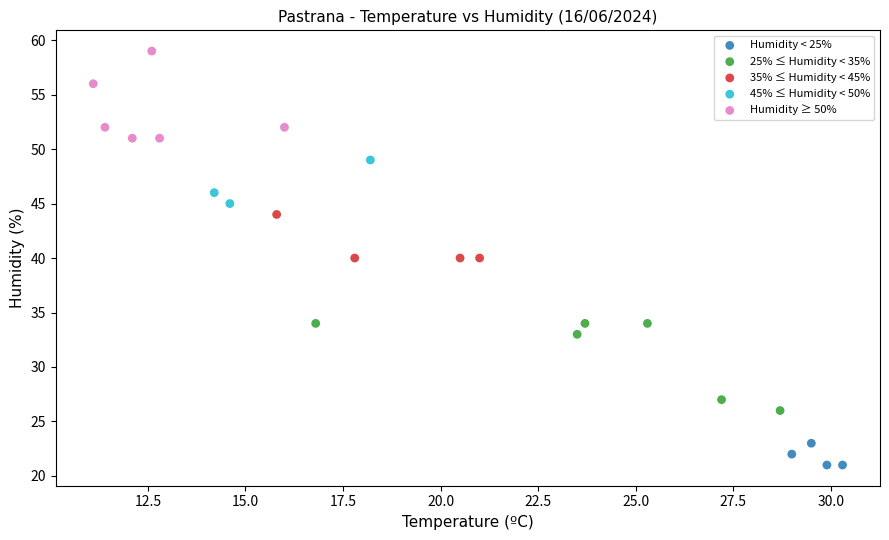

Which series contains the lowest Y value?

Humidity < 25%